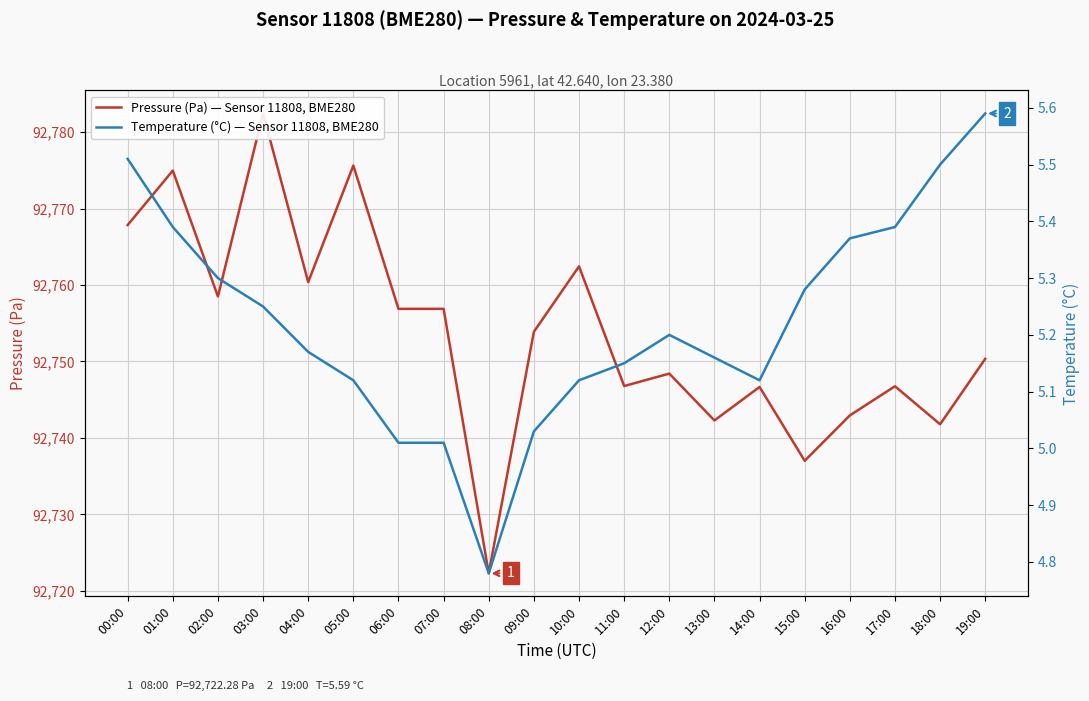

The value of Temperature (°C) — Sensor 11808, BME280 at 10:00 is 5.1. True or false?

True